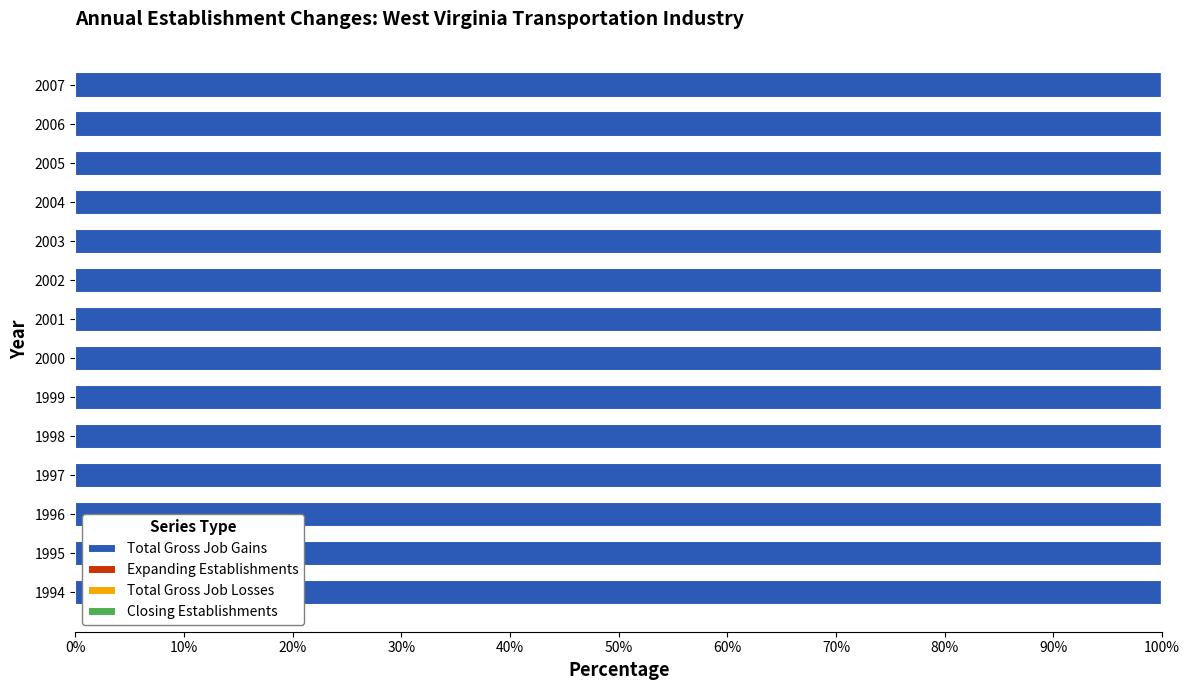

Rank the categories by Closing Establishments value from highest to lowest.

1994, 1995, 1996, 1997, 1998, 1999, 2000, 2001, 2002, 2003, 2004, 2005, 2006, 2007